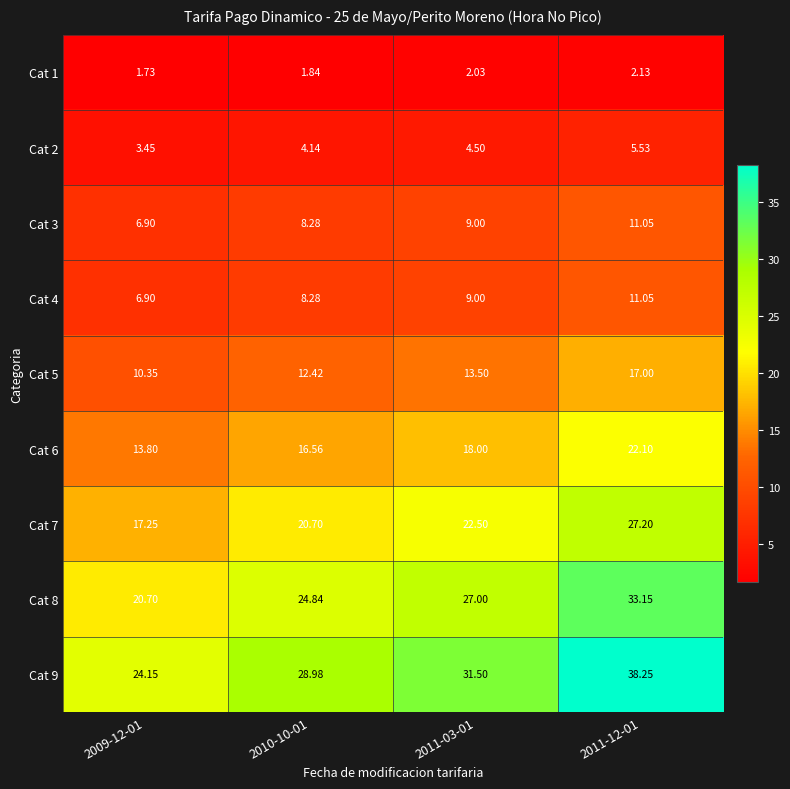

Is the value of Cat 1 at 2011-12-01 greater than the value of Cat 9 at 2009-12-01?

No